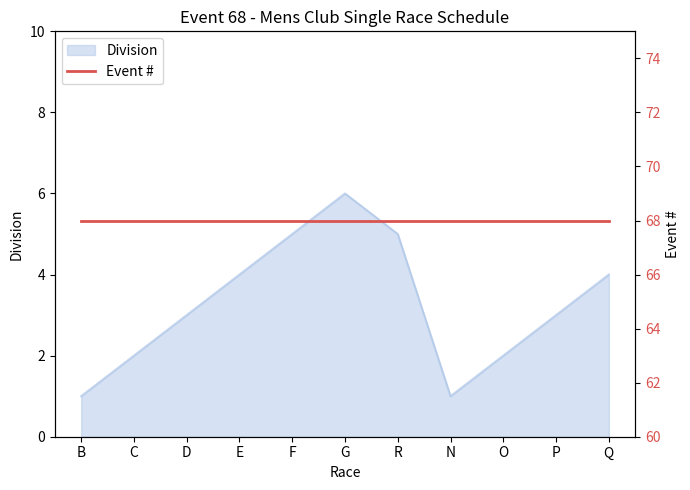

List the labels in order of value, smallest first.

B, N, C, O, D, P, E, Q, F, R, G